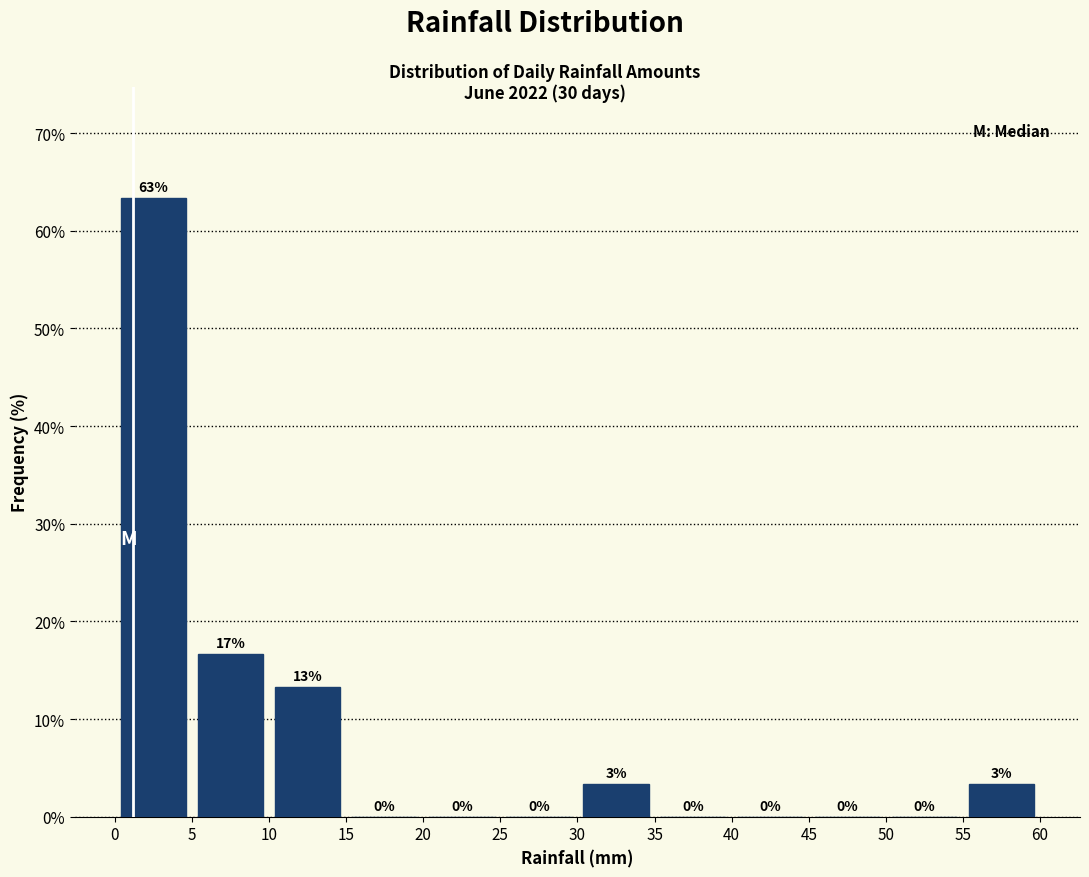

Which range on the x-axis has the tallest bar?

0 to 5